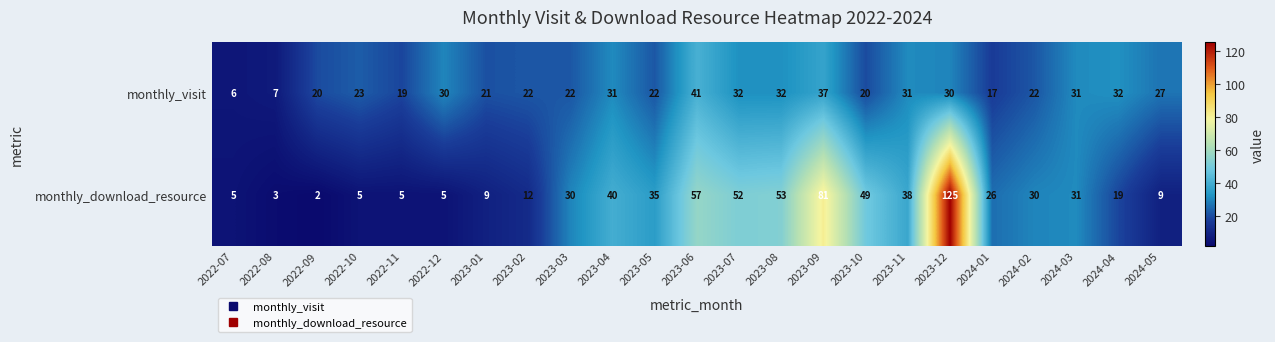

The monthly_download_resource series shows 12 at 2023-02. True or false?

True